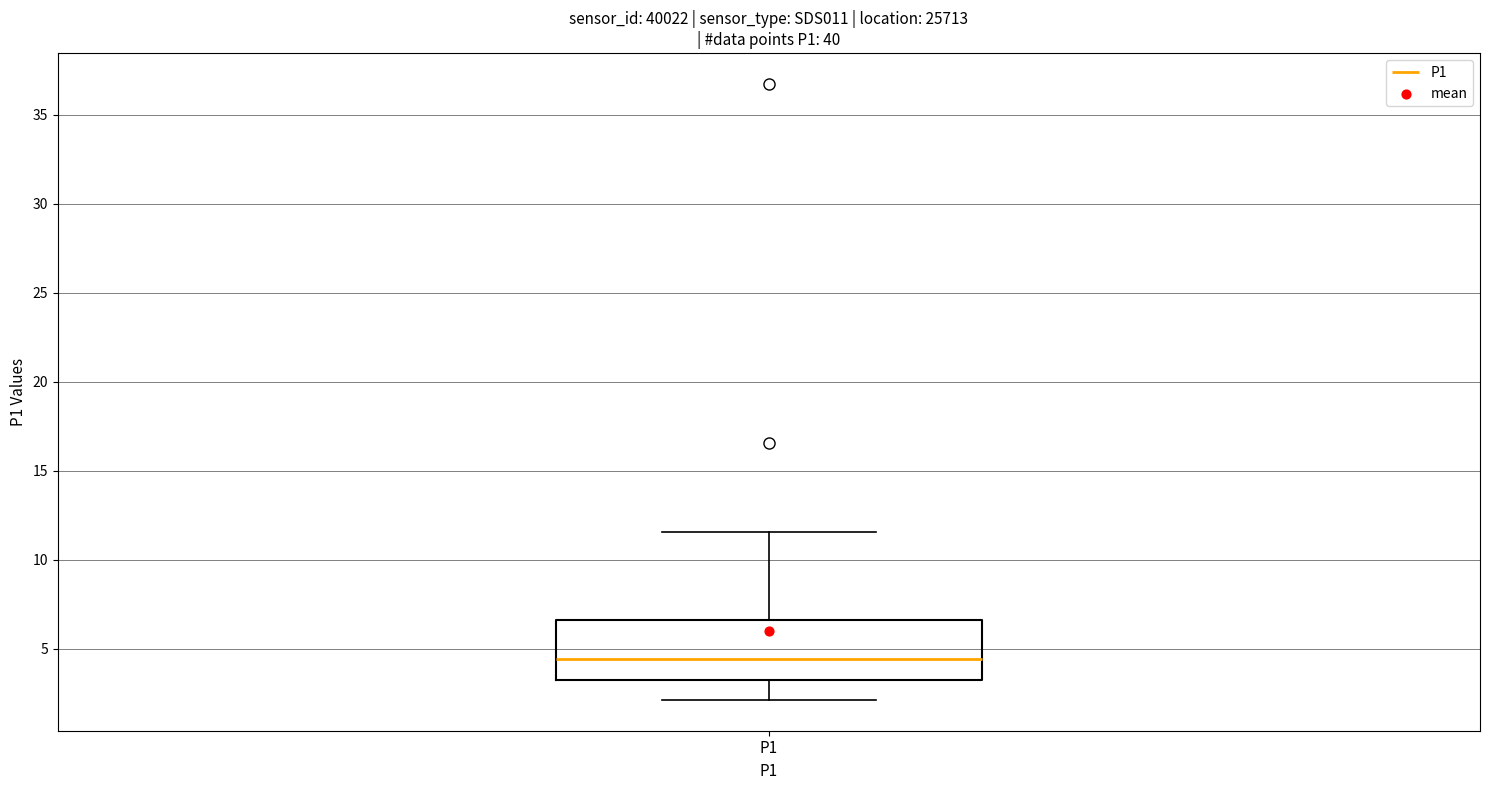

Where does the lower whisker of the box for P1 end on the y-axis? The values are not printed on the chart, so give them approximately, as read against the axis.

2.0